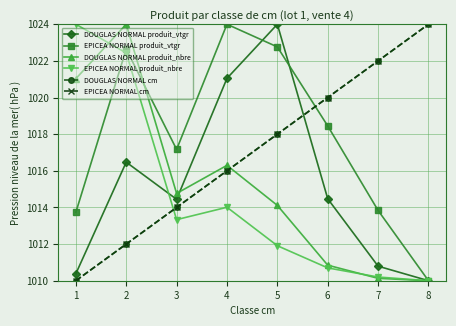

Is this an area chart (filled region under the line)?

No